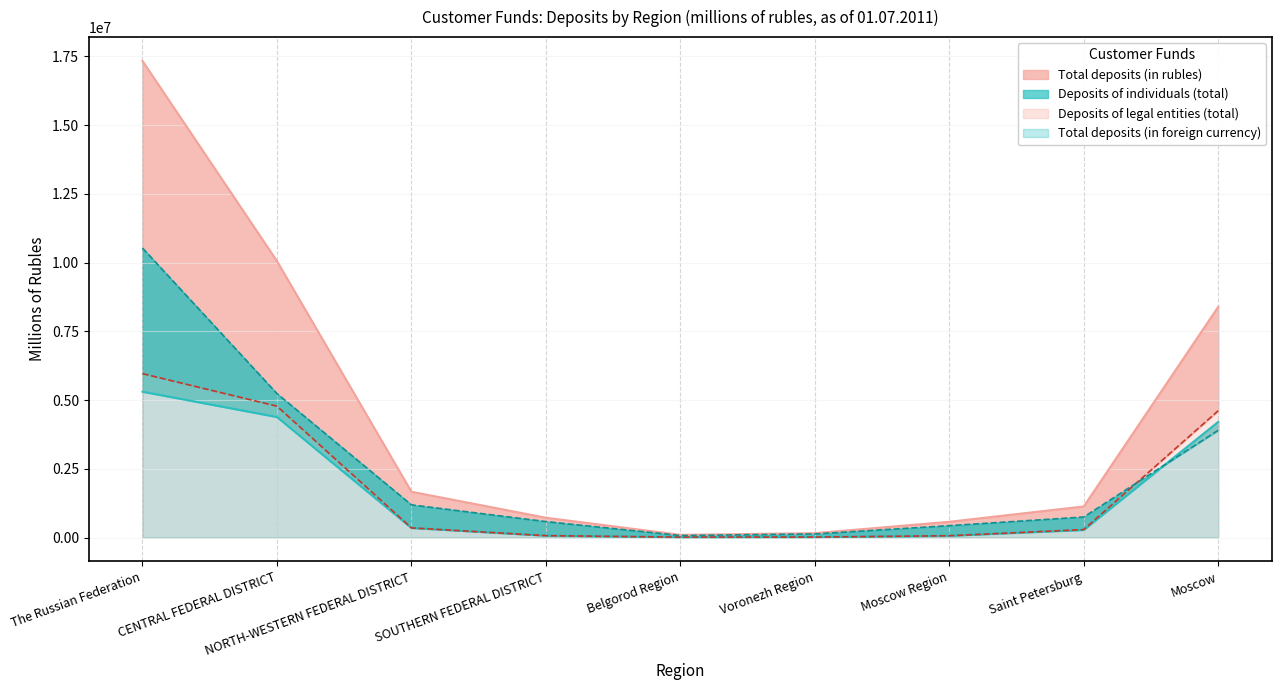

The value of Deposits of legal entities (total) at NORTH-WESTERN FEDERAL DISTRICT is 197814. True or false?

False